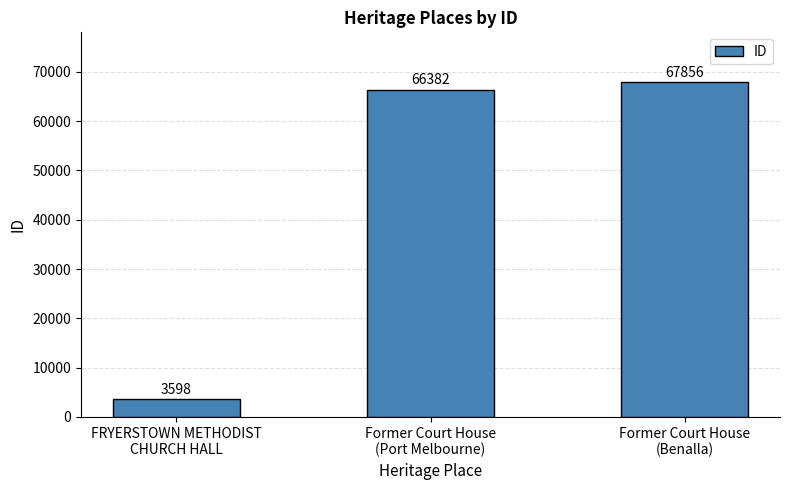

Count the number of categories in the chart.

3